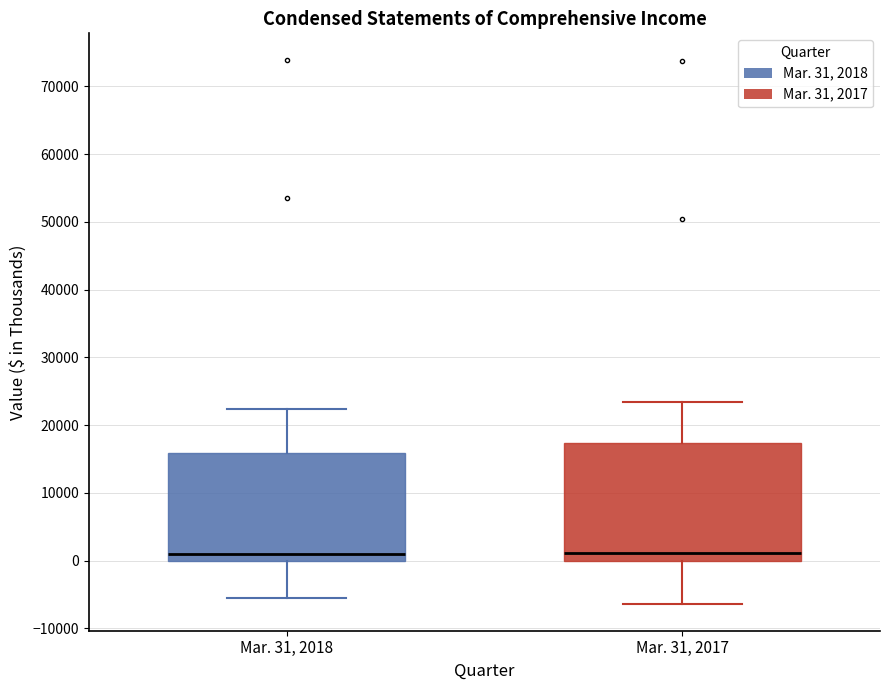

Reading left to right, read every box against the y-axis: the position of its median line, the range the box covers, and the ends of its whiskers. The values are not printed on the chart, so give them approximately, as read against the axis.

Mar. 31, 2018: median 1000, box 0 to 16000, whiskers -6000 to 22000
Mar. 31, 2017: median 1000, box 0 to 17000, whiskers -6000 to 23000